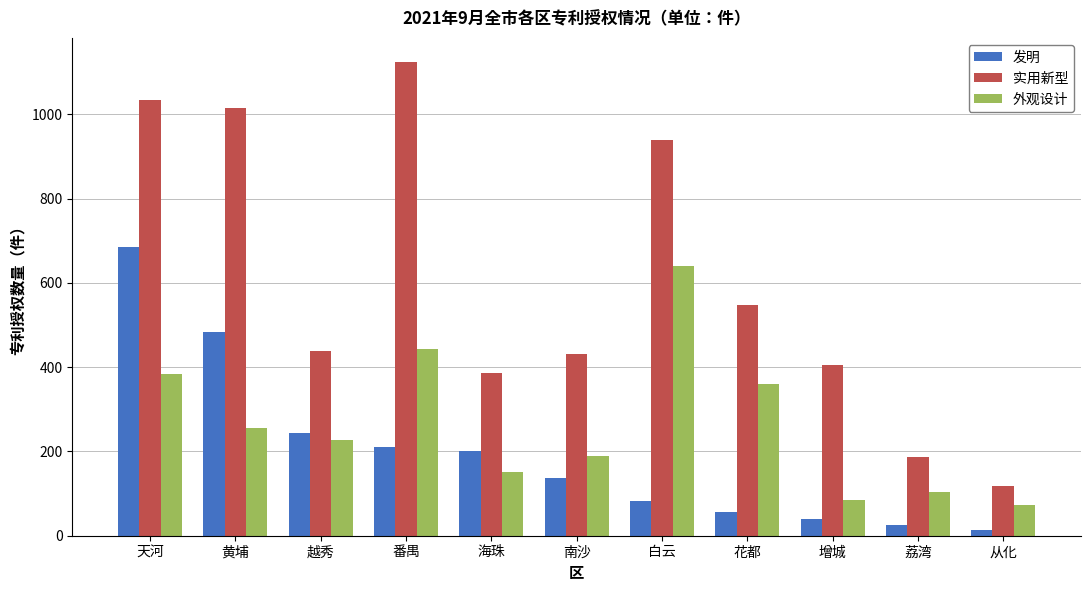

List the series in order of their peak value, highest first.

实用新型, 发明, 外观设计